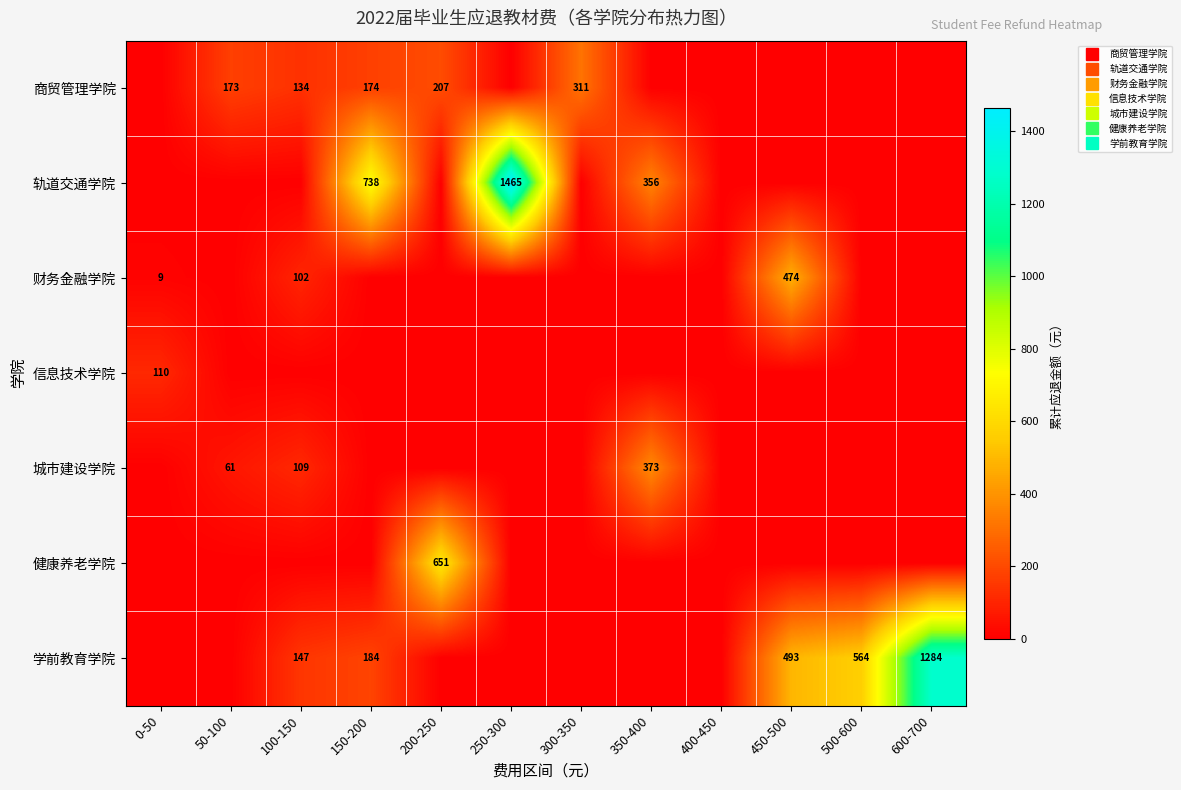

Is it true that 商贸管理学院 equals 134 at 100-150?

True